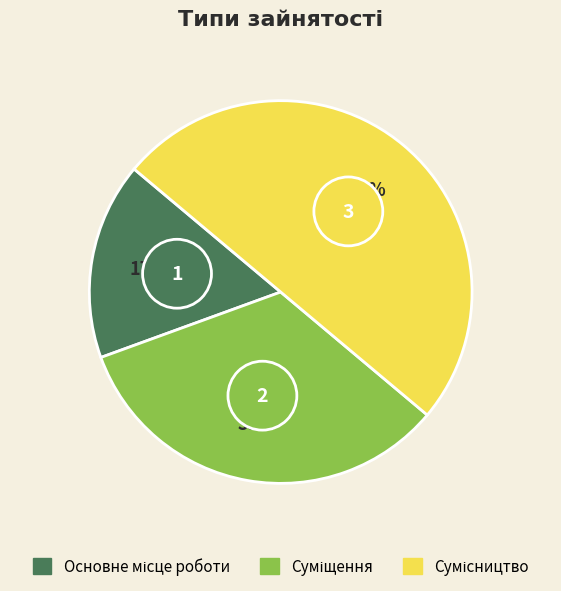

To the nearest percent, what is the average slice percentage?

33%